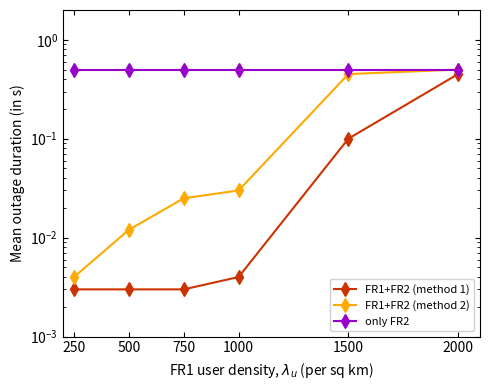

Which has a higher value, 1000 or 250?

1000